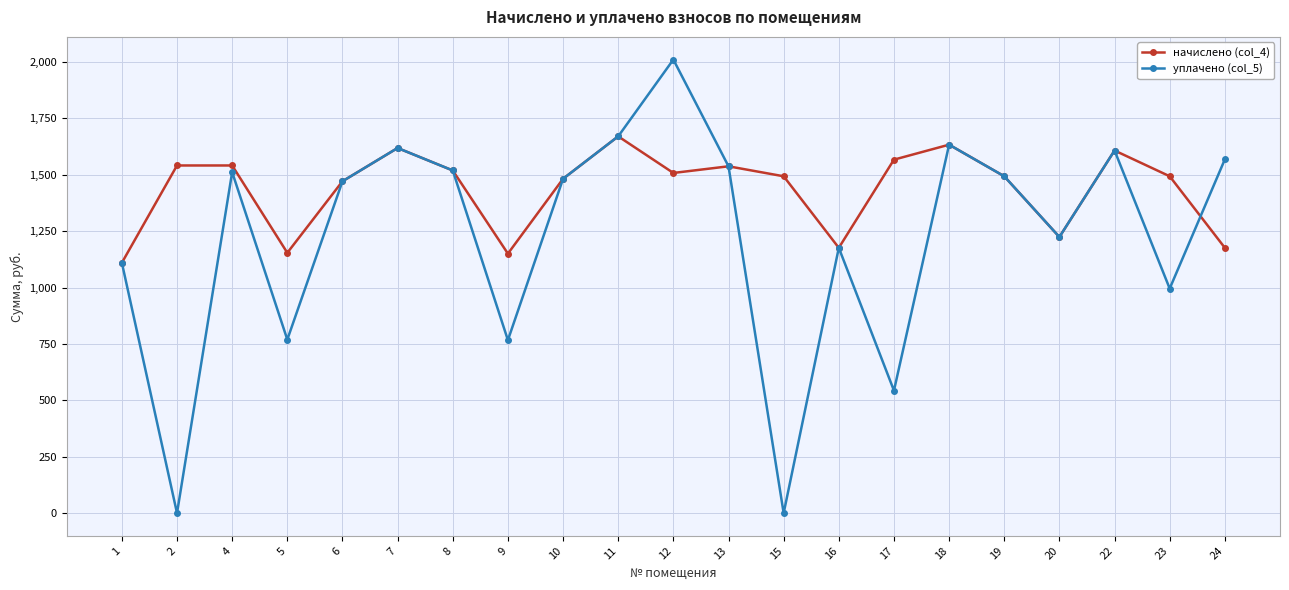

What is the highest value of the начислено (col_4) series?

1670.2